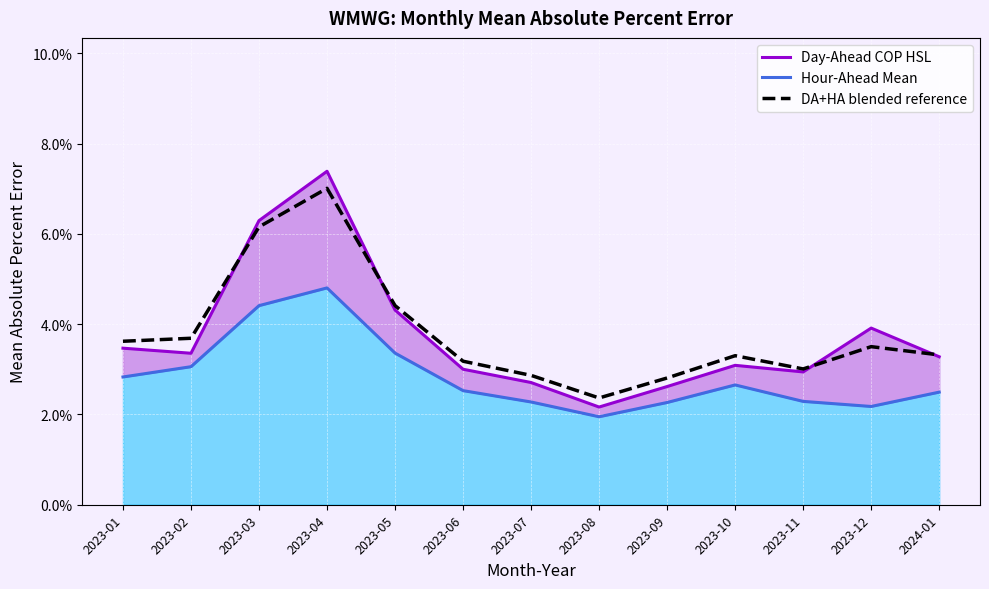

Which label corresponds to the smallest value in the chart?

2023-08